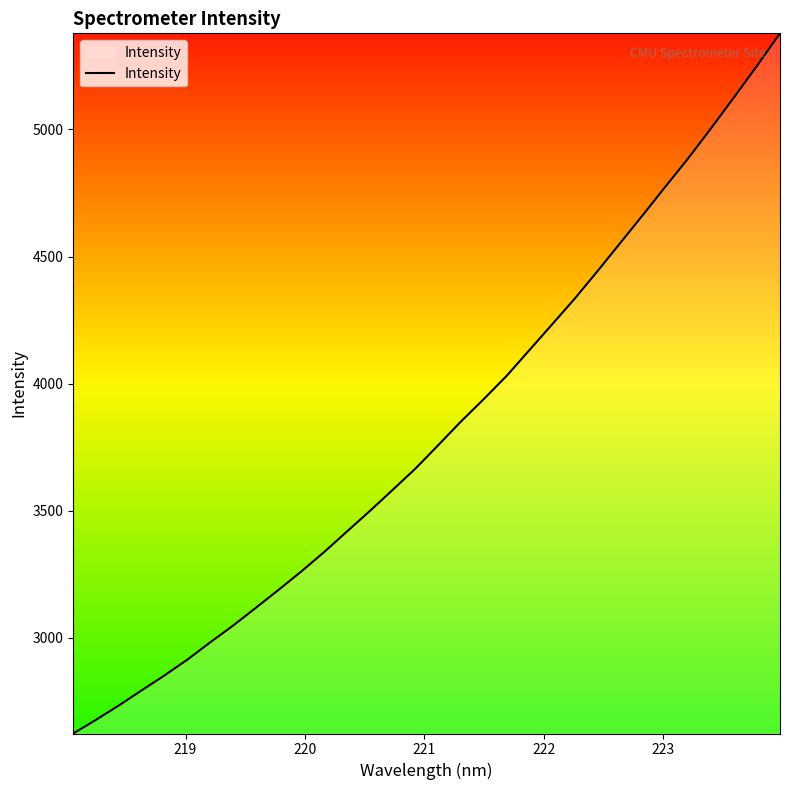

What is the greatest value displayed?

5378.1